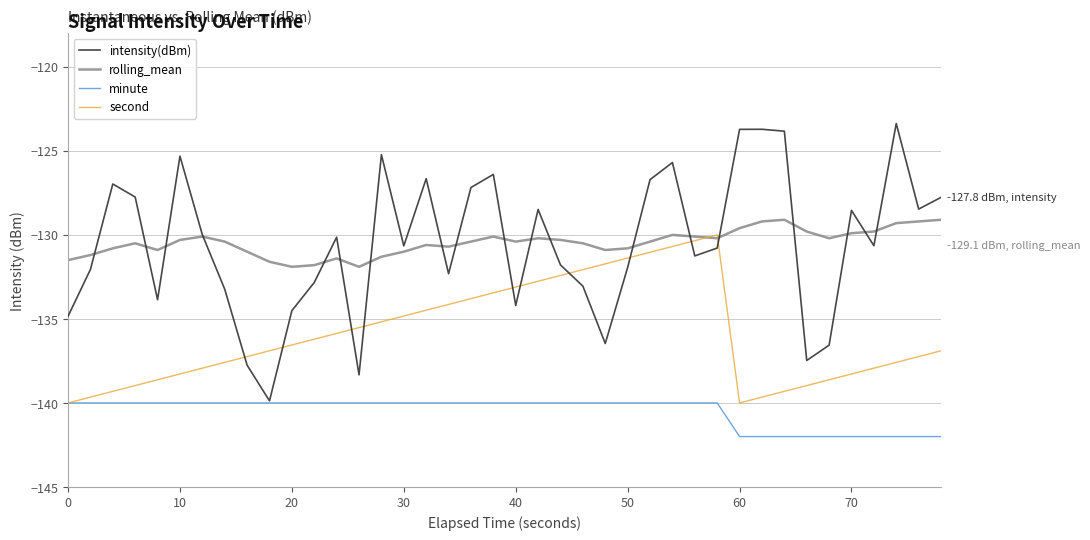

Which series has the largest range (max minus min)?

intensity(dBm)